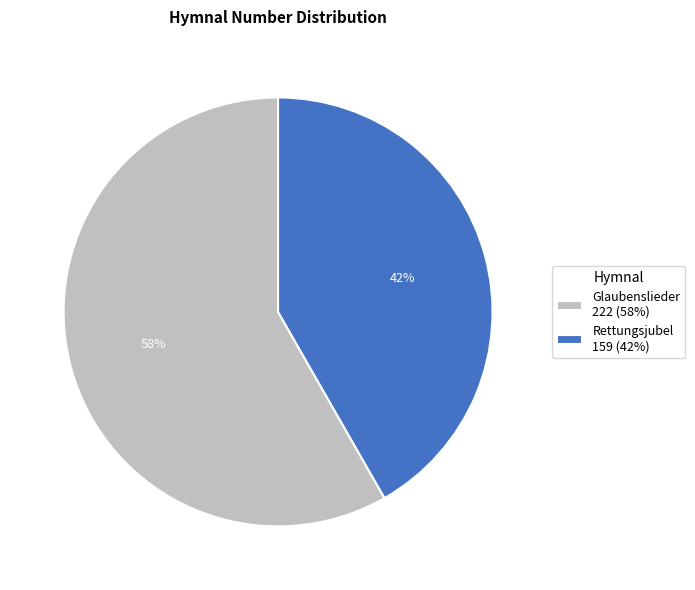

Approximately how many times larger is the value at Rettungsjubel 159 (42%) compared to Glaubenslieder 222 (58%)?

0.7